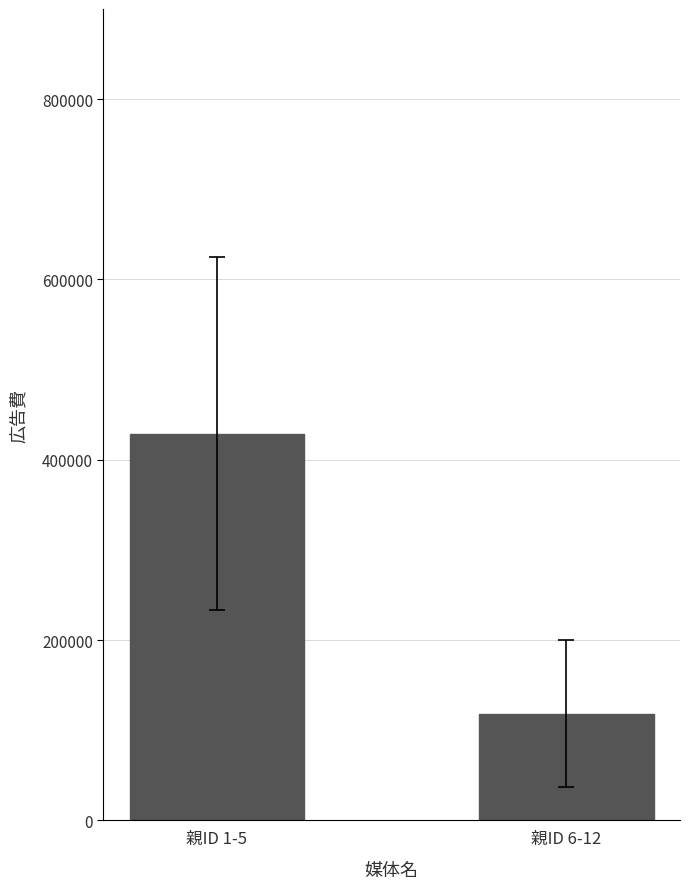

The chart shows a value of 118333.3 at 親ID 6-12. True or false?

True